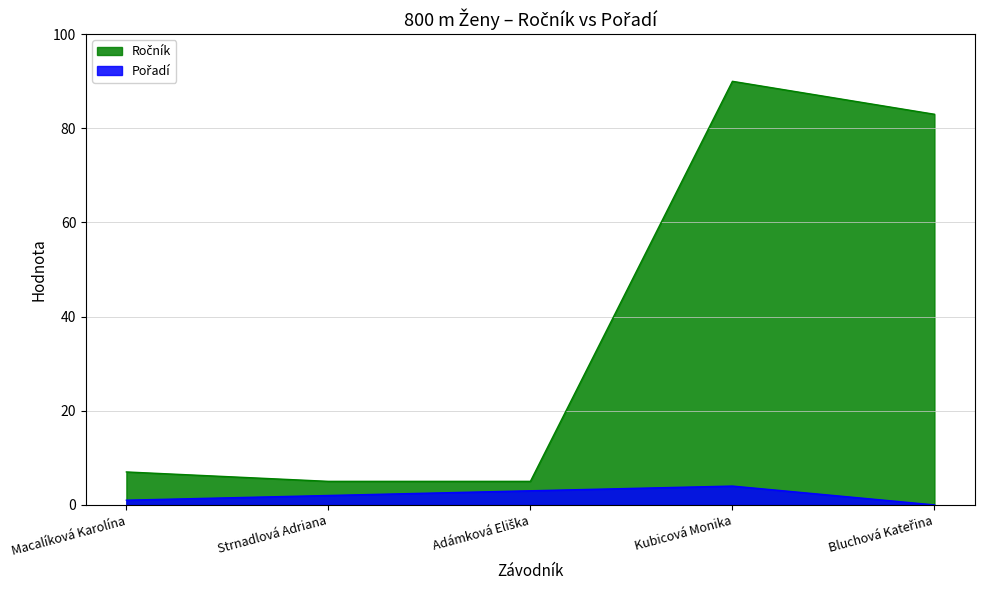

Which category has the lowest value in the Ročník series?

Strnadlová Adriana